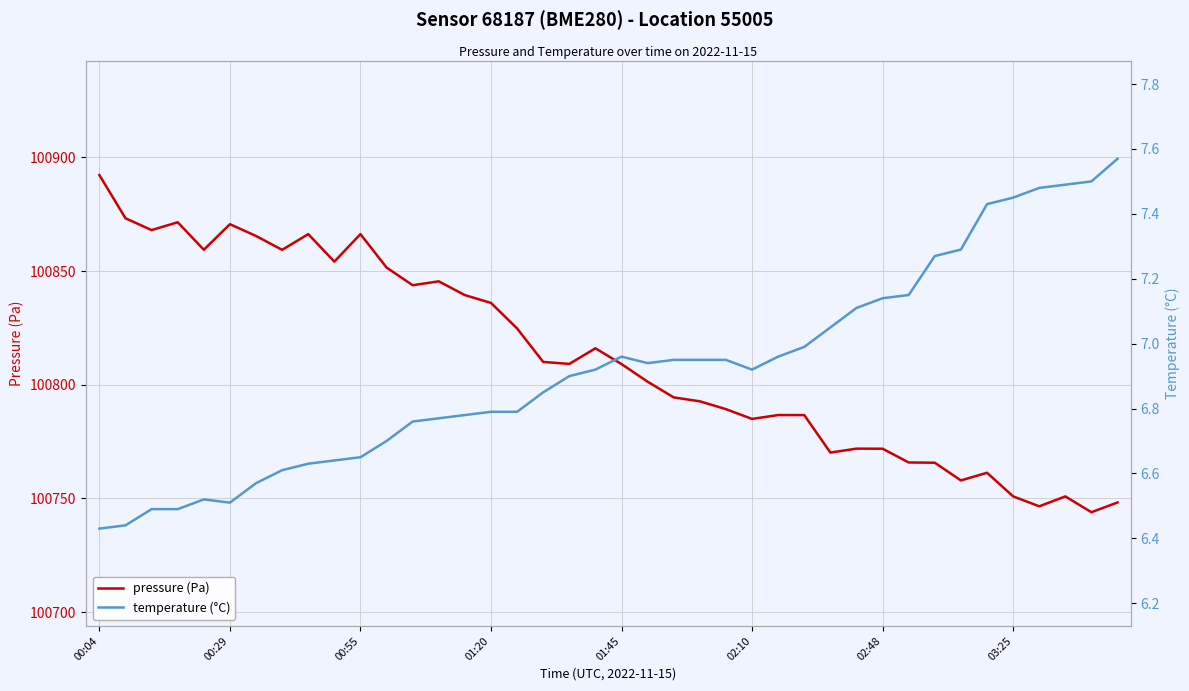

At how many categories does at least one series exceed 4523?

40